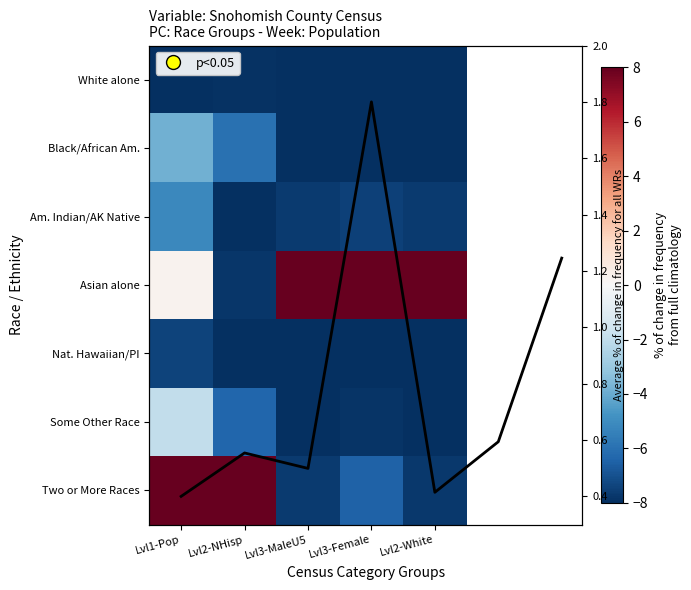

At which category is the sum across all series the highest?

Lvl1-Pop